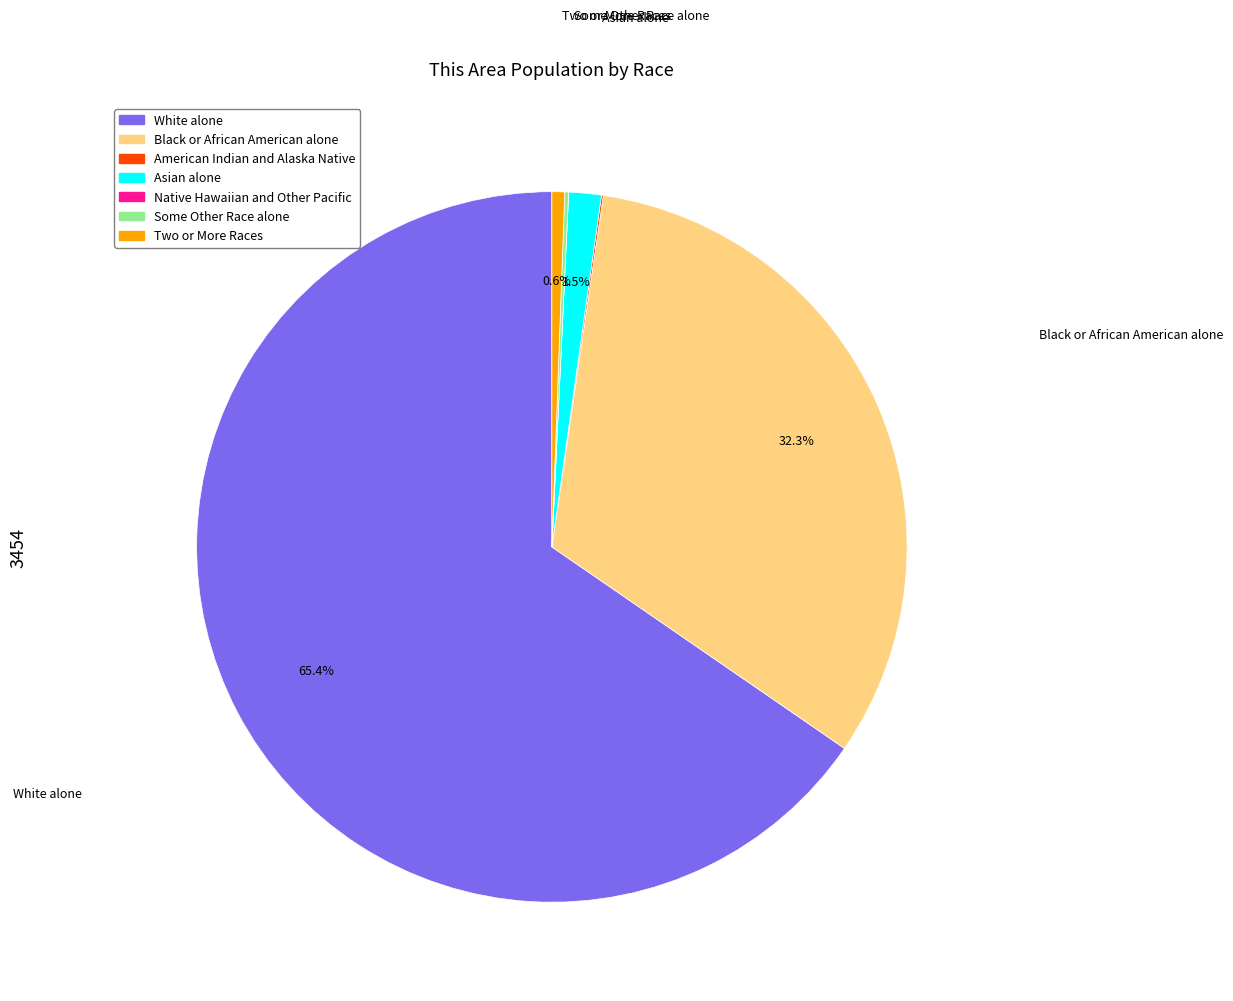

Is there a majority slice in this chart?

Yes